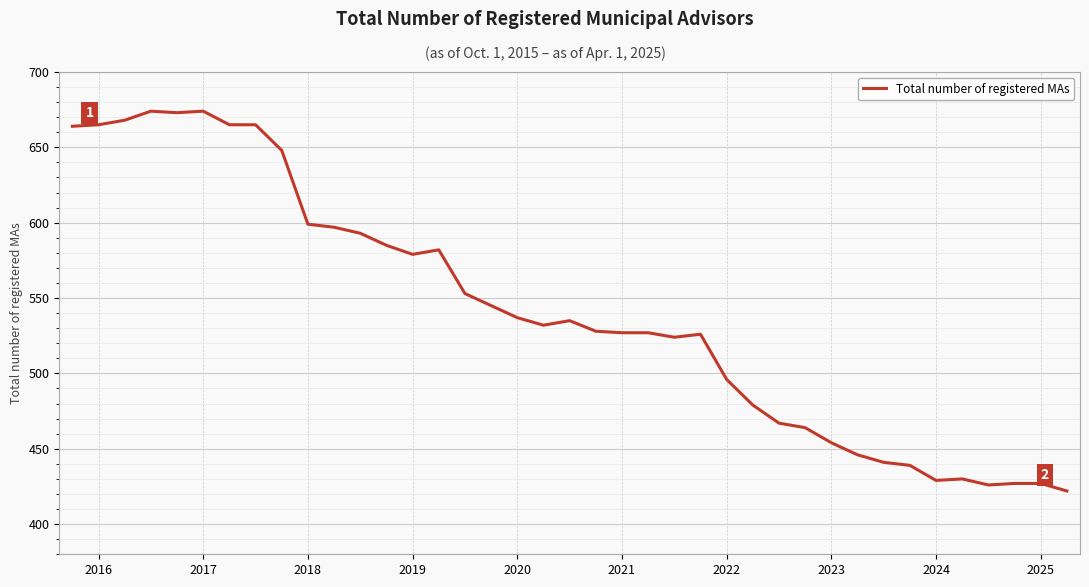

What is the difference between the maximum and minimum values?

252